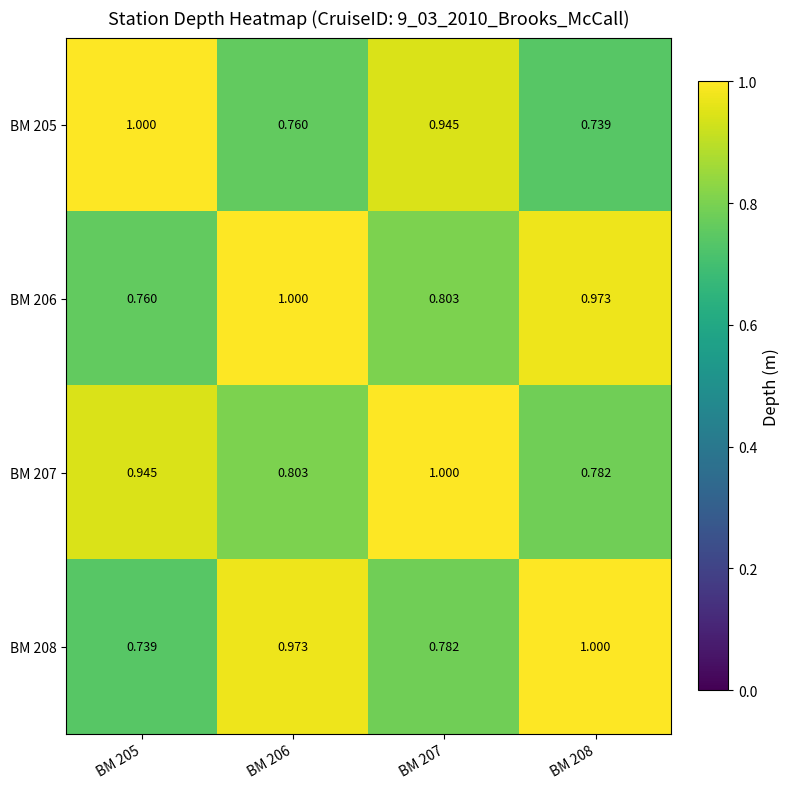

Is the value of BM 208 at BM 205 greater than the value of BM 207 at BM 207?

No